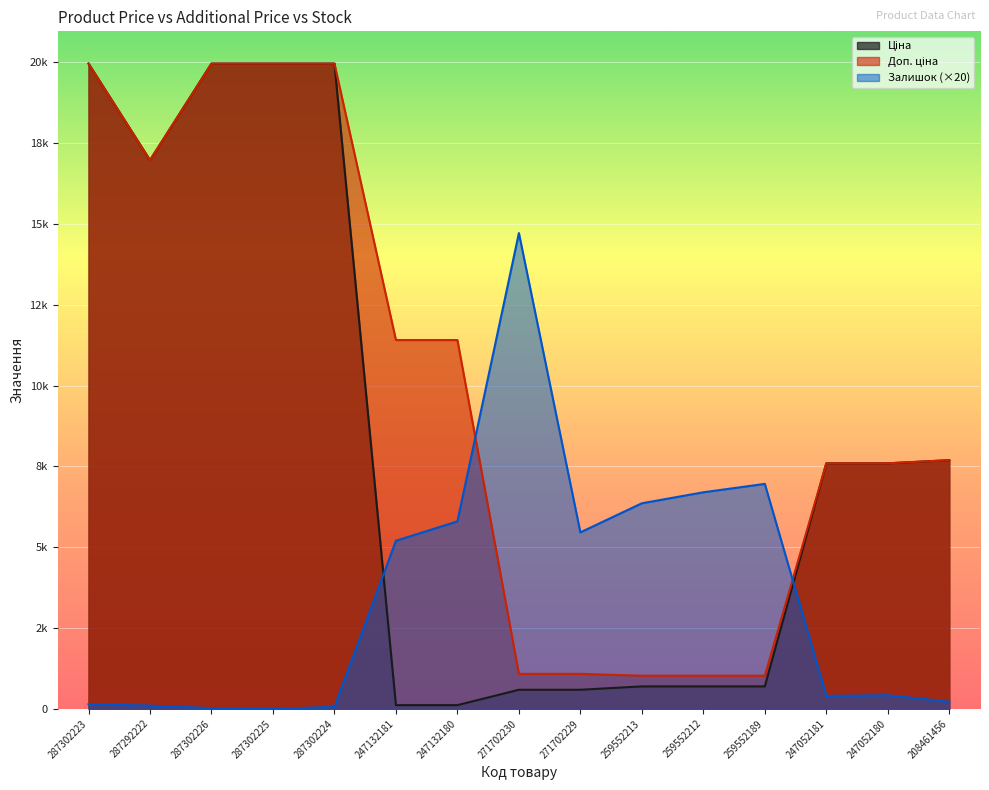

Is it true that Ціна equals 1881.7 at 247052180?

False